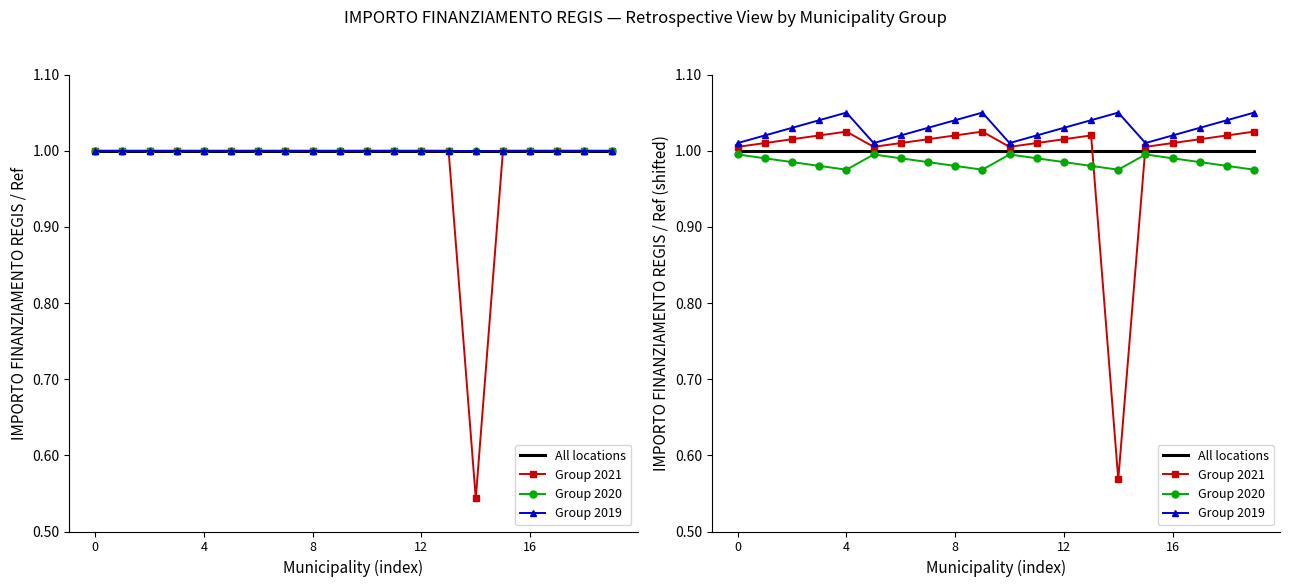

Which series has the largest total across all categories?

Group 2019